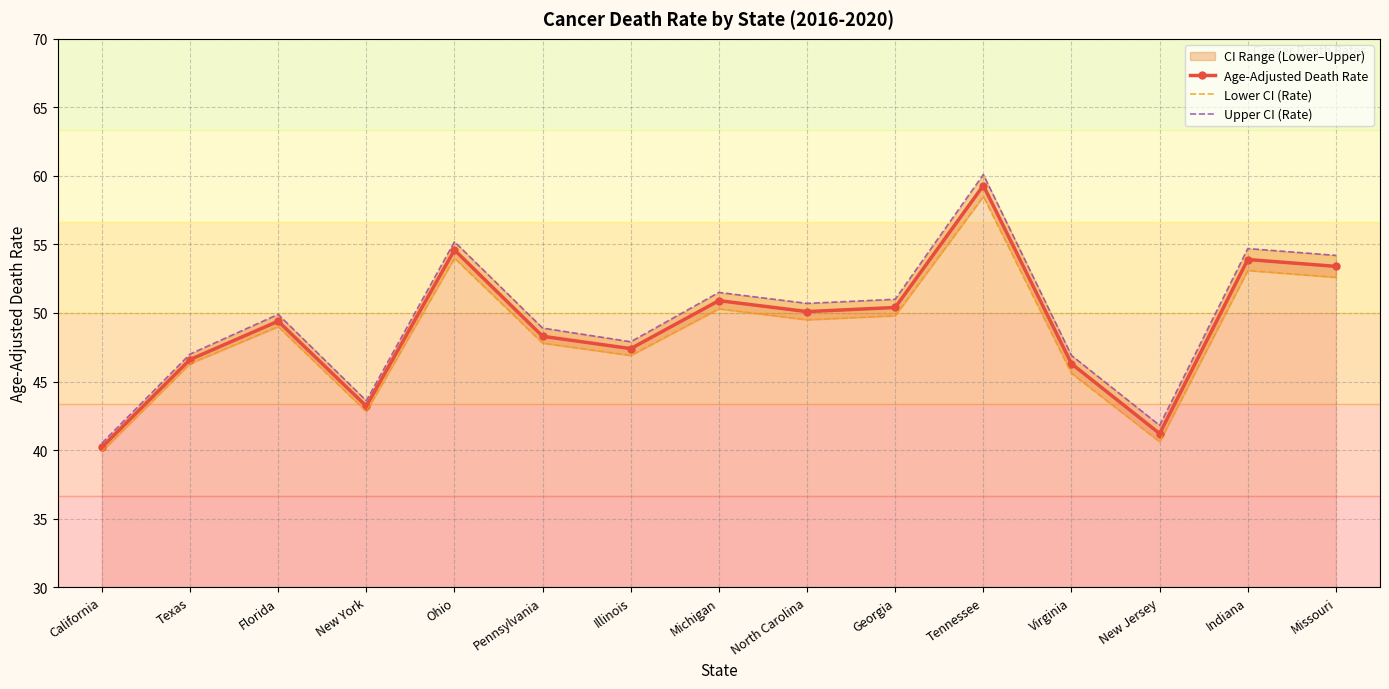

What is the difference between the highest and lowest values at Tennessee?

1.6